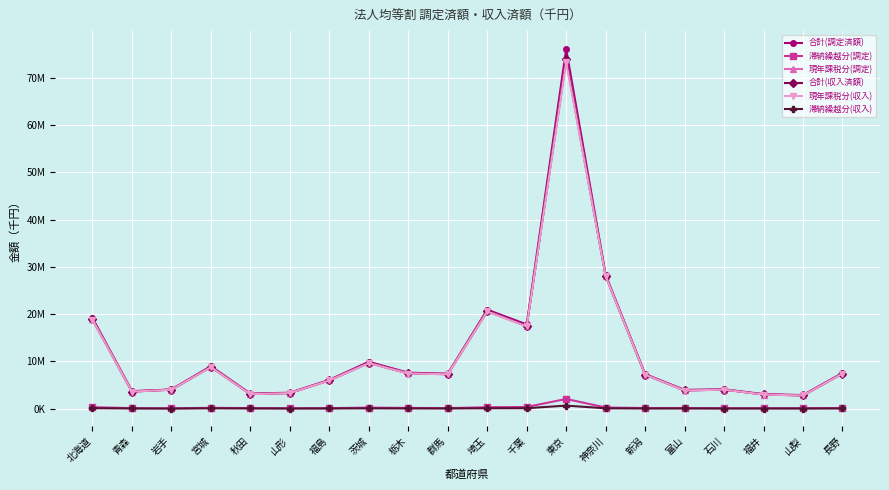

True or false: 現年課税分(収入) and 滞納繰越分(調定) intersect in this chart.

False